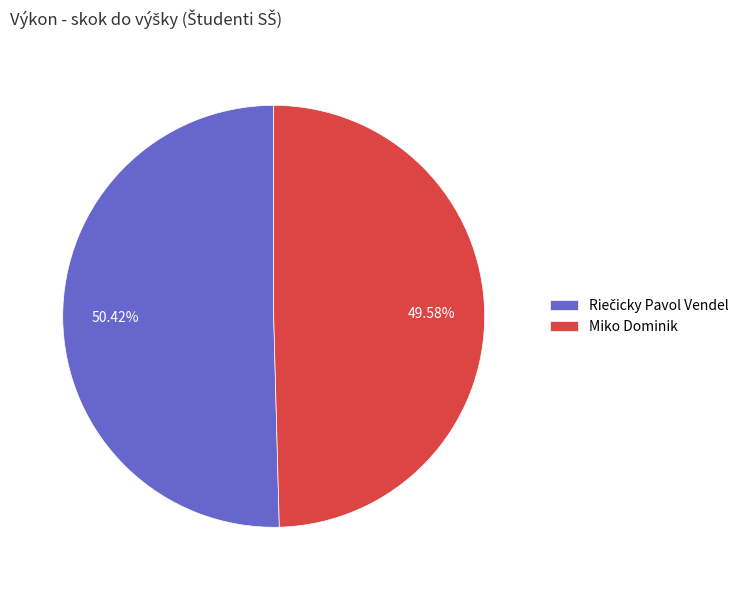

Count the number of slices in the pie.

2